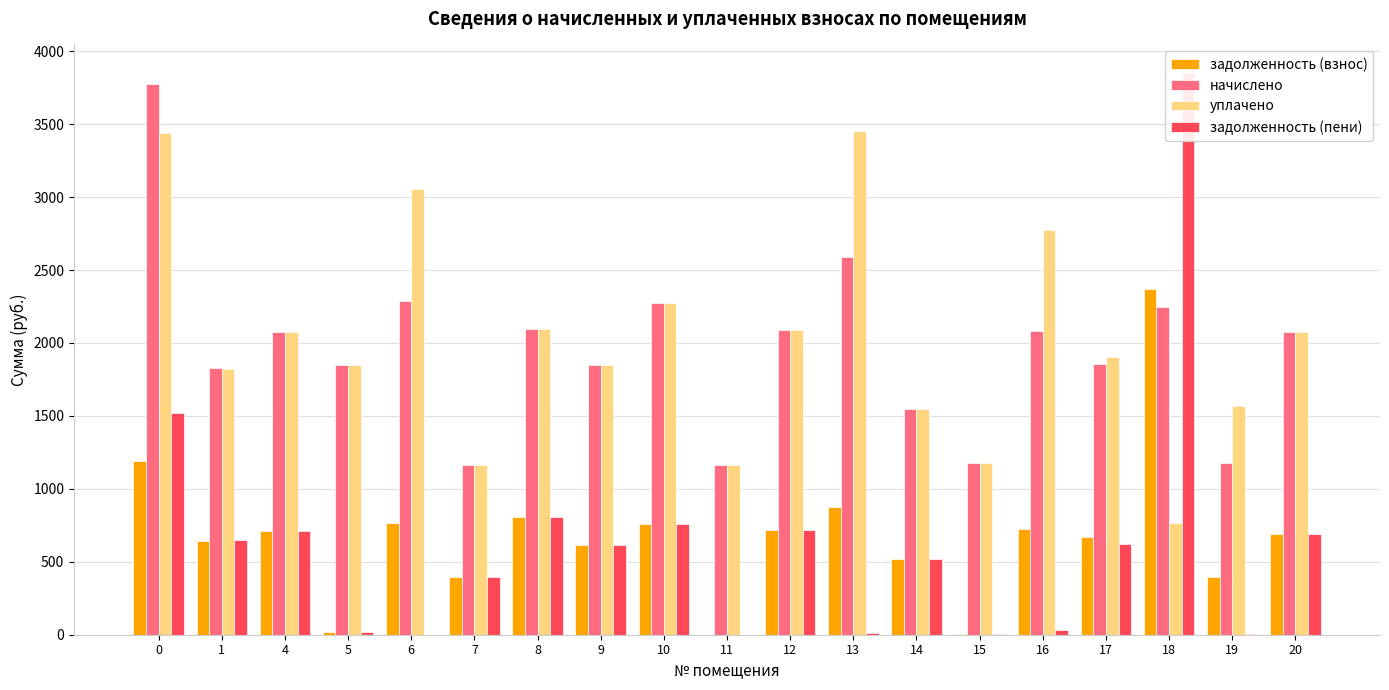

Which series has the largest total across all categories?

уплачено